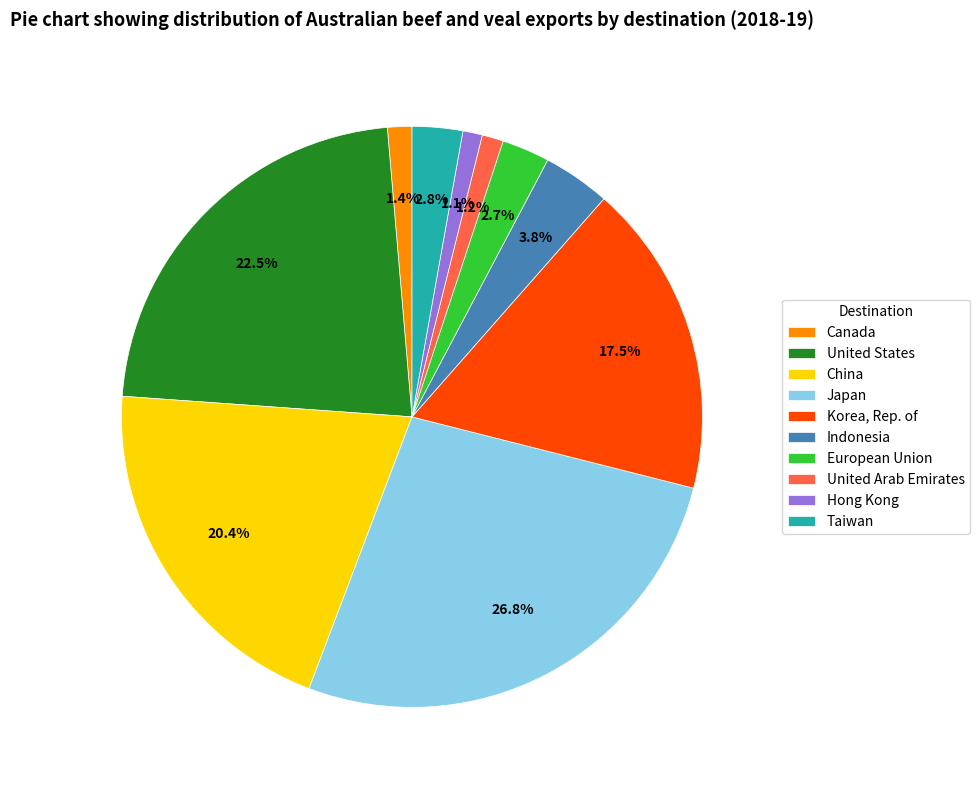

True or false: Canada accounts for 1% of the total.

True